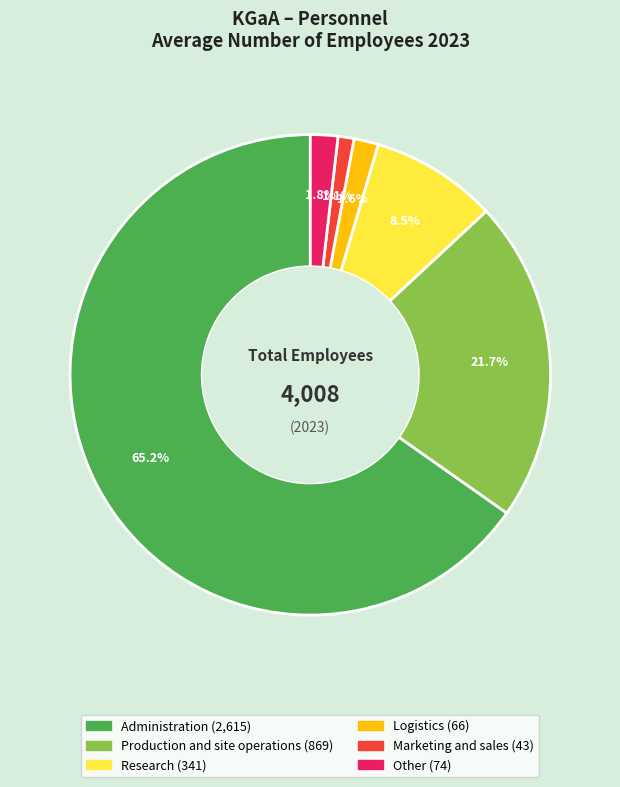

To the nearest percent, what percentage of the pie is Administration?

65%